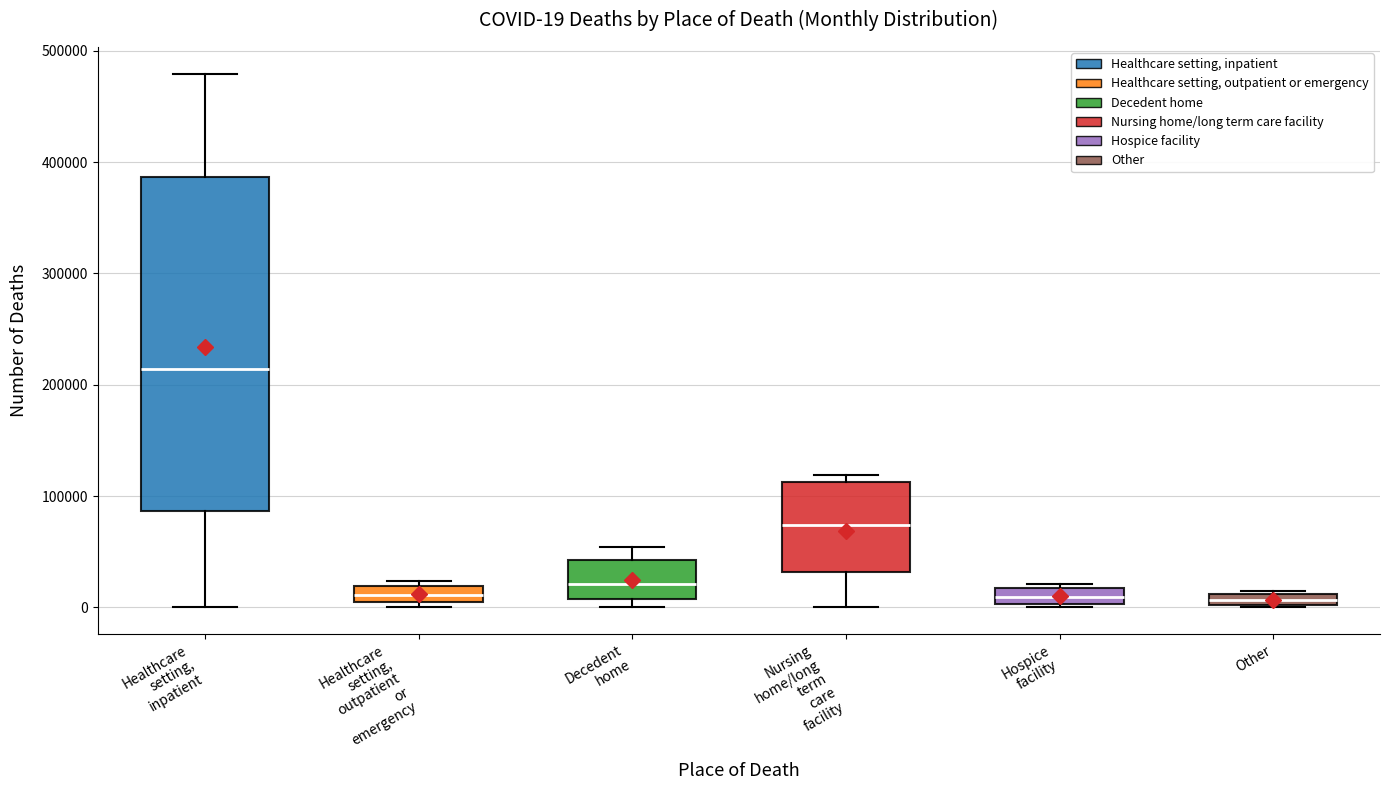

Which box's median line is the highest?

Healthcare setting, inpatient